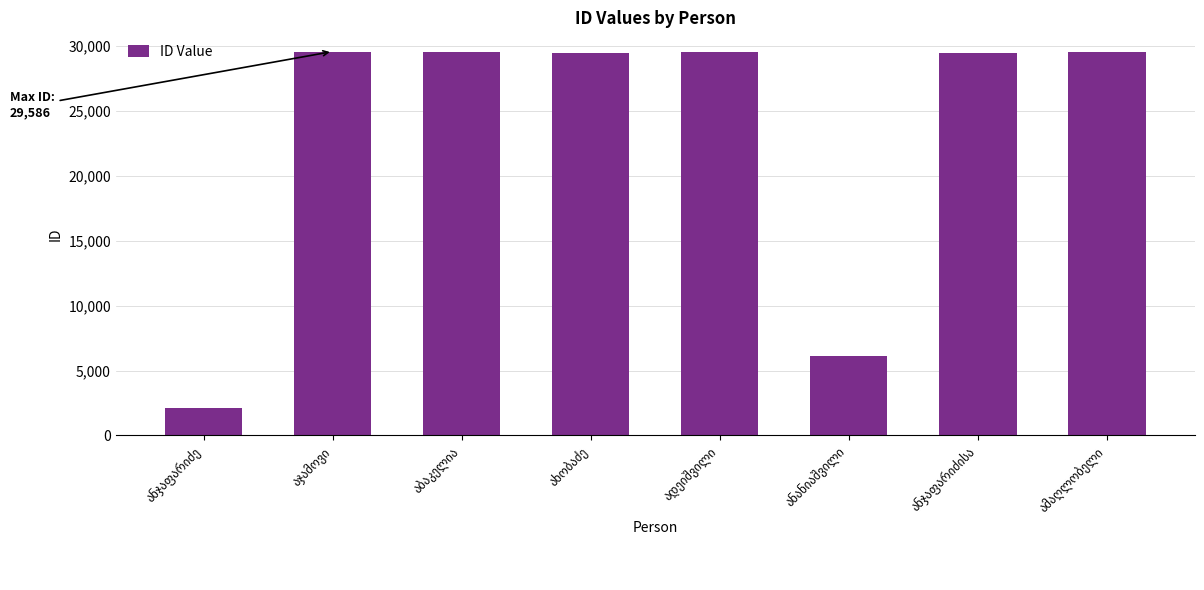

What is the value of the 4th bar from the left?

29489